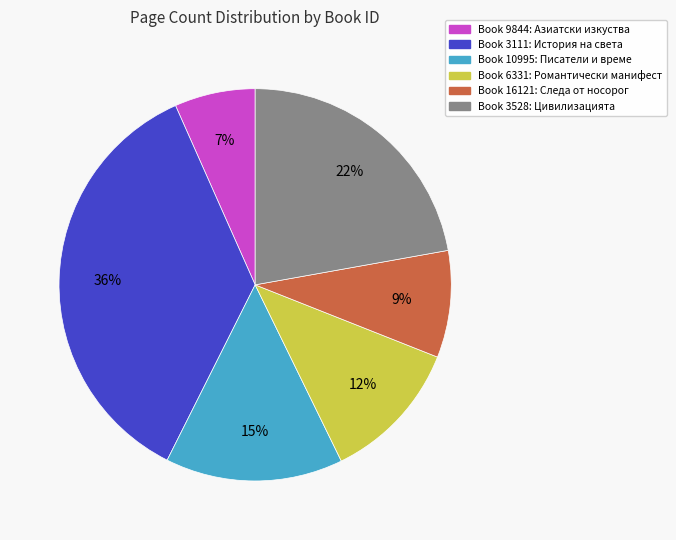

Does any single category account for the majority?

No